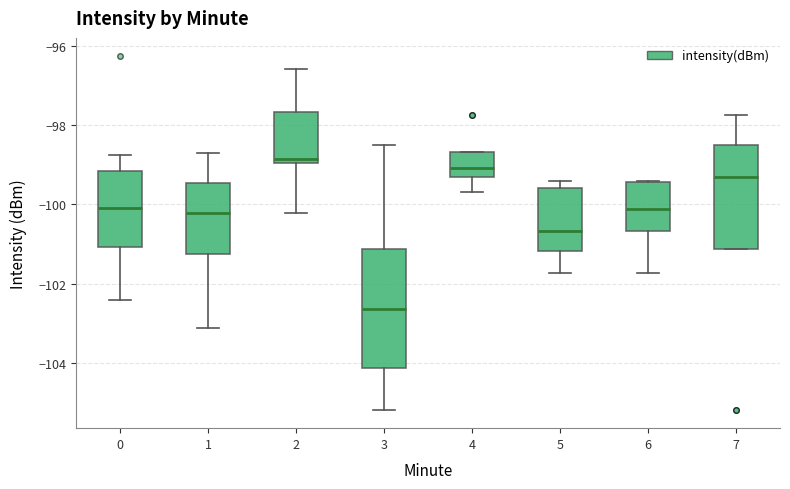

Reading left to right, read every box against the y-axis: the position of its median line, the range the box covers, and the ends of its whiskers. The values are not printed on the chart, so give them approximately, as read against the axis.

0: median -100.0, box -101.0 to -99.2, whiskers -102.4 to -98.8
1: median -100.2, box -101.2 to -99.4, whiskers -103.2 to -98.6
2: median -98.8, box -99.0 to -97.6, whiskers -100.2 to -96.6
3: median -102.6, box -104.2 to -101.2, whiskers -105.2 to -98.4
4: median -99.0, box -99.2 to -98.6, whiskers -99.6 to -98.6
5: median -100.6, box -101.2 to -99.6, whiskers -101.8 to -99.4
6: median -100.2, box -100.6 to -99.4, whiskers -101.8 to -99.4
7: median -99.2, box -101.2 to -98.4, whiskers -101.2 to -97.8